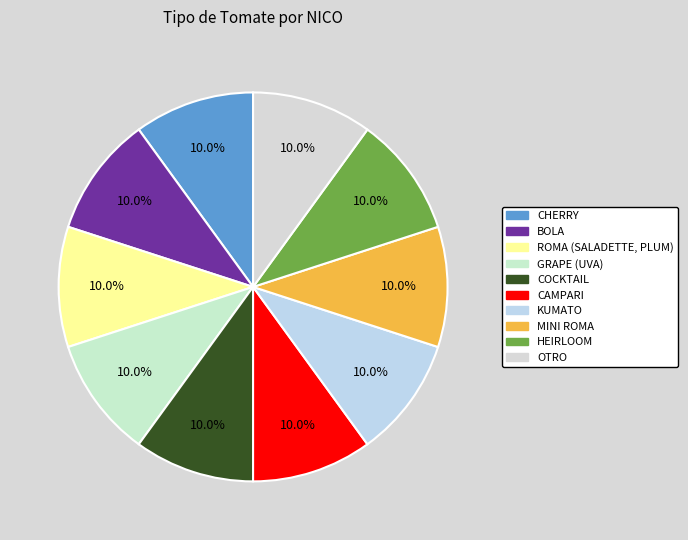

True or false: HEIRLOOM accounts for 3% of the total.

False